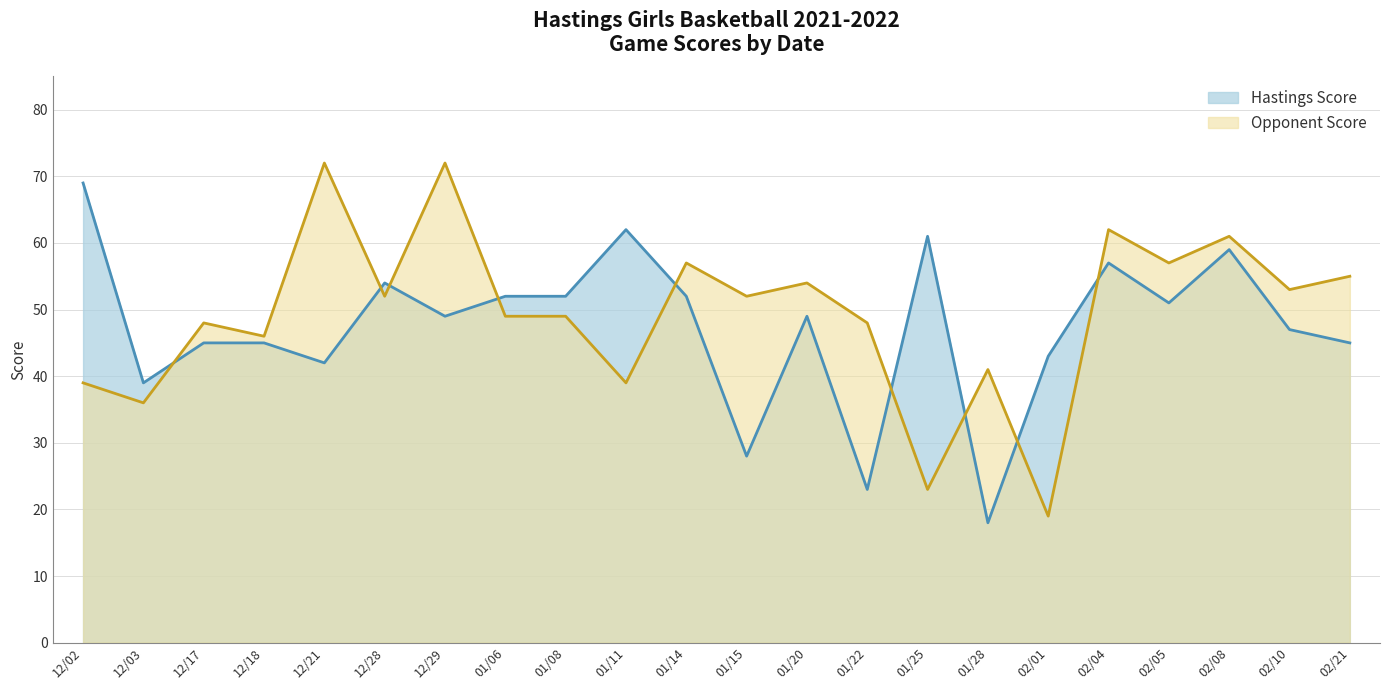

True or false: Hastings Score has more than 2 points higher than both neighbors.

True